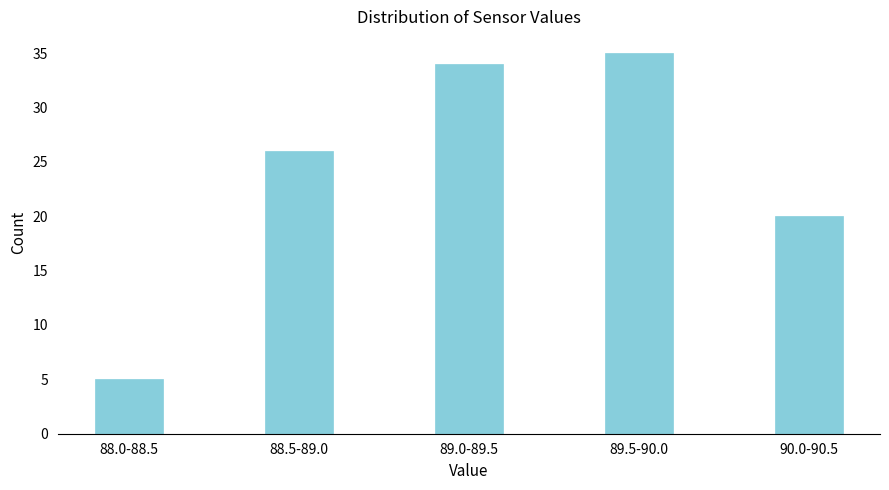

Reading right to left, list all the values displayed in this chart.

20	35	34	26	5